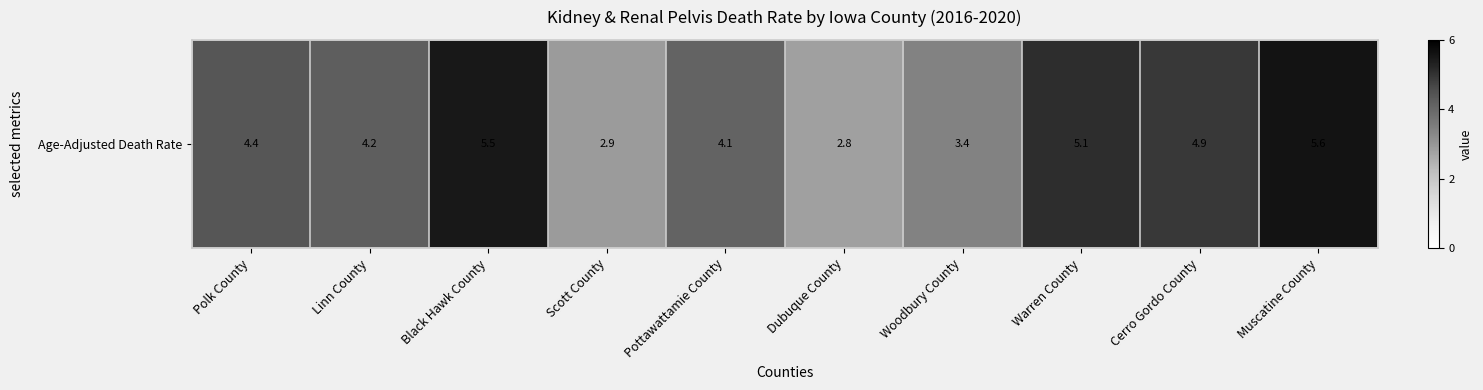

The chart shows a value of 4.9 at Cerro Gordo County. True or false?

True